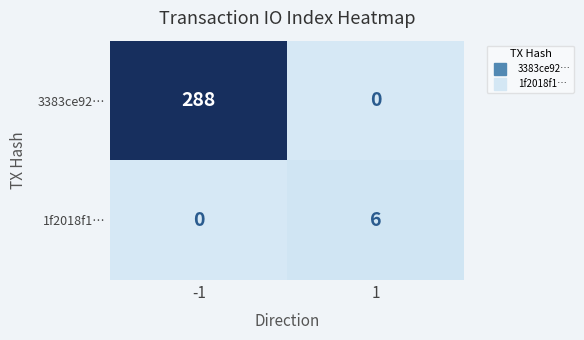

What is the maximum value for 3383ce92…?

288